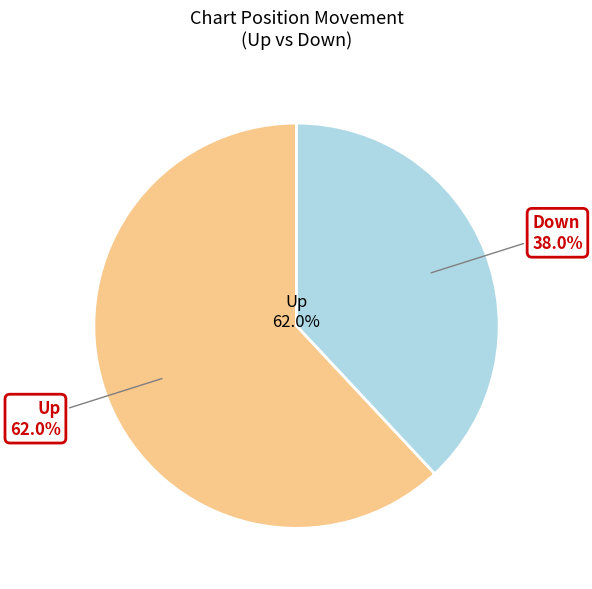

True or false: down accounts for 32% of the total.

False